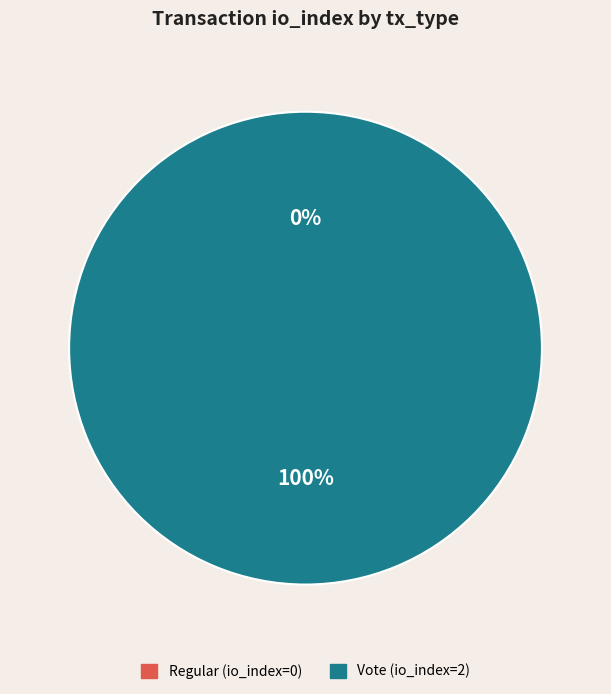

The Regular (io_index=0) slice represents 1% of the pie. True or false?

False